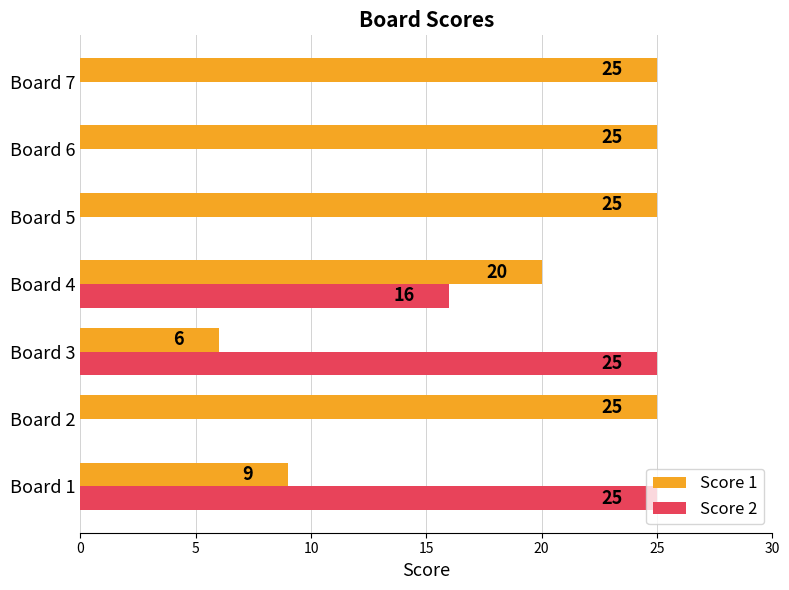

What is the sum of all Score 1 values?

135